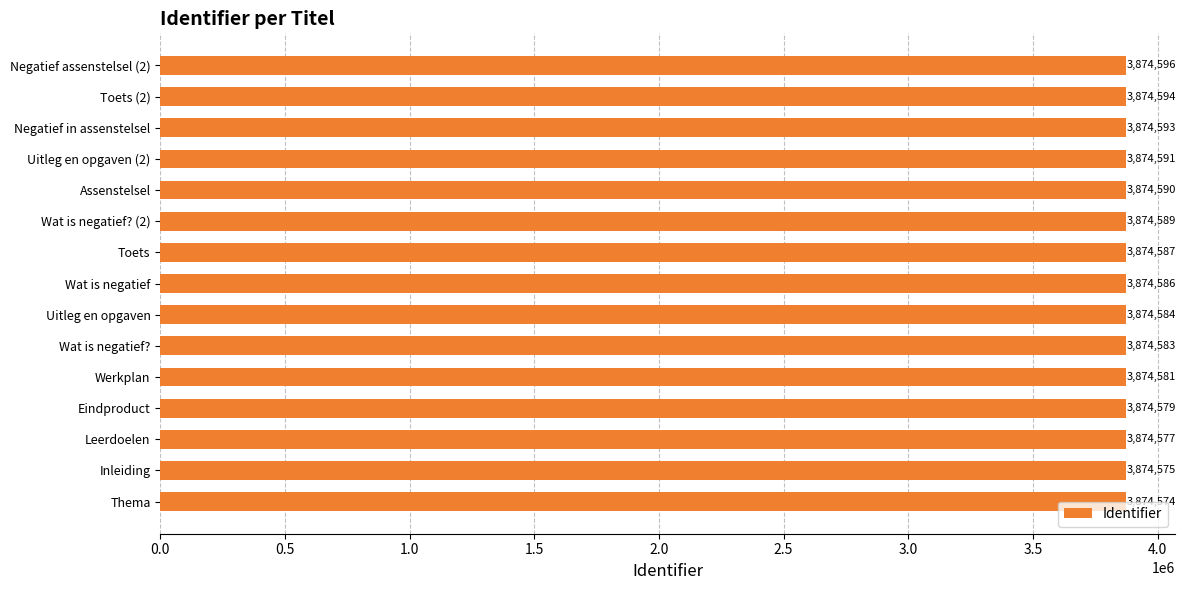

Between Werkplan and Eindproduct, which is larger?

Werkplan